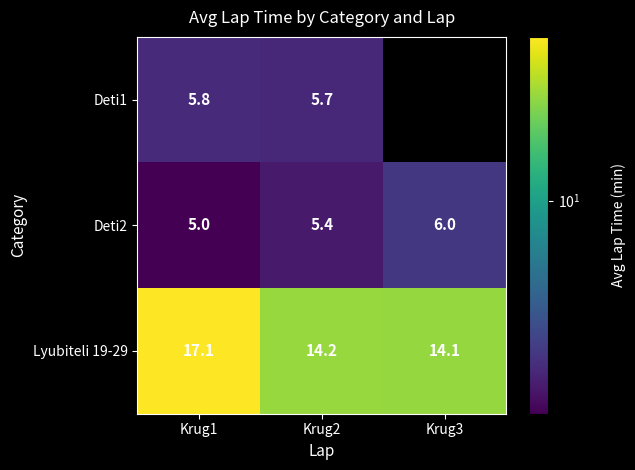

How many data points in Deti2 are above 5?

2